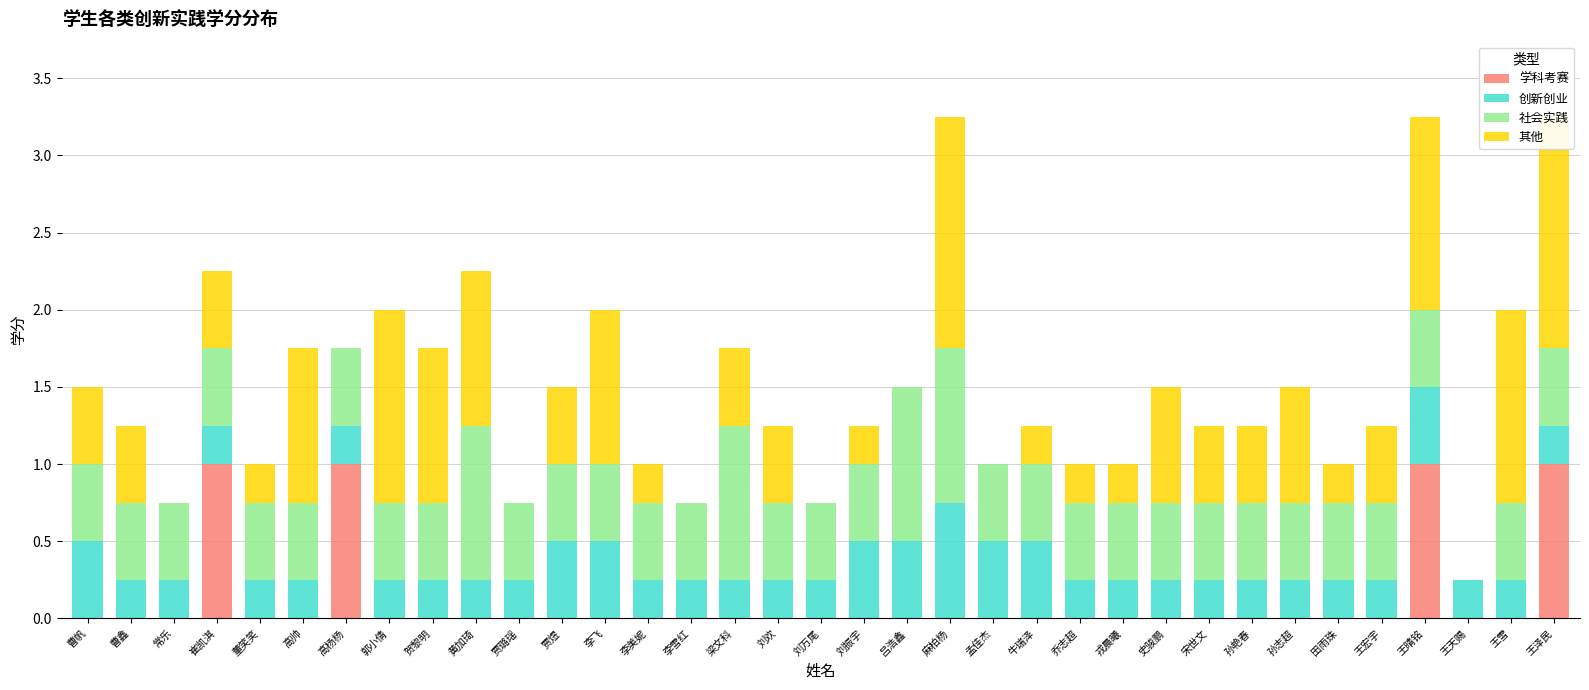

The value of 创新创业 at 牛瑞泽 is 0.9. True or false?

False